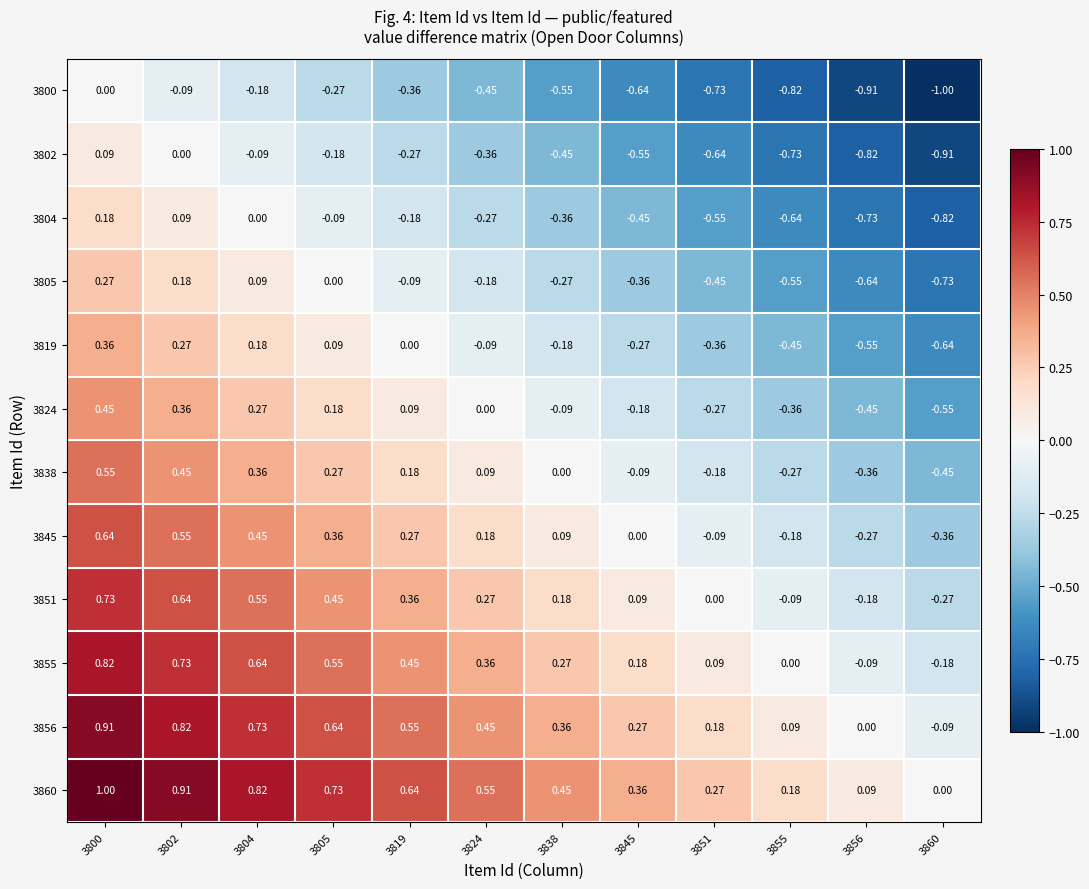

Count the number of data series in this chart.

12